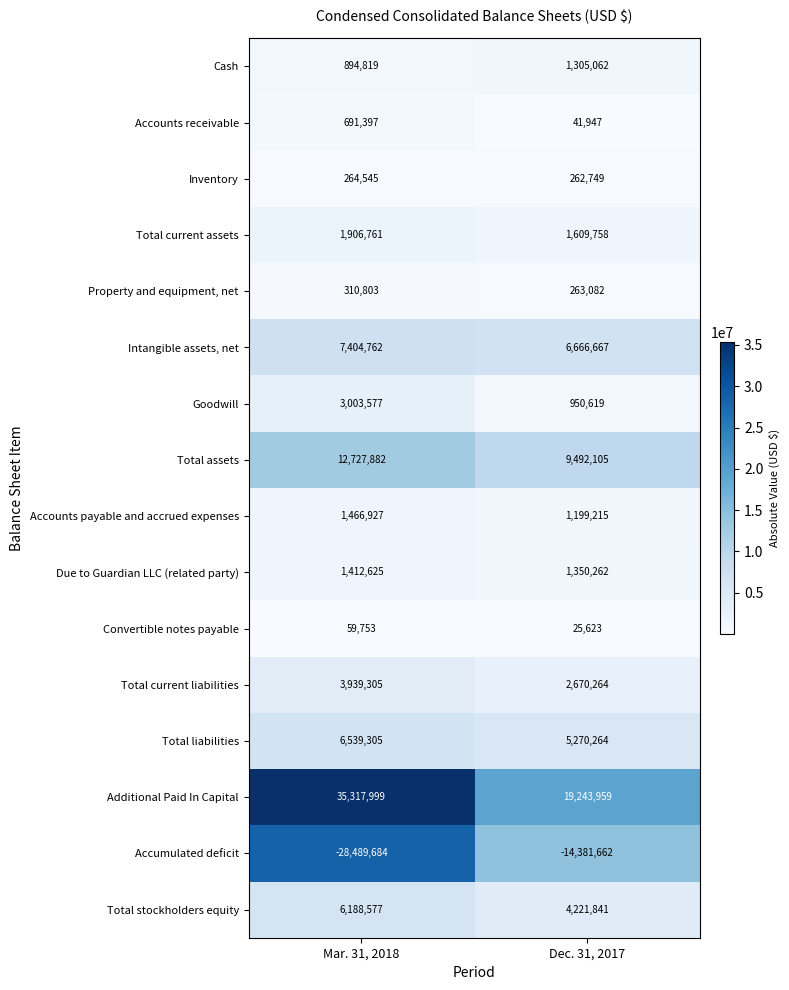

What is the total value across all series at Mar. 31, 2018?

53639353